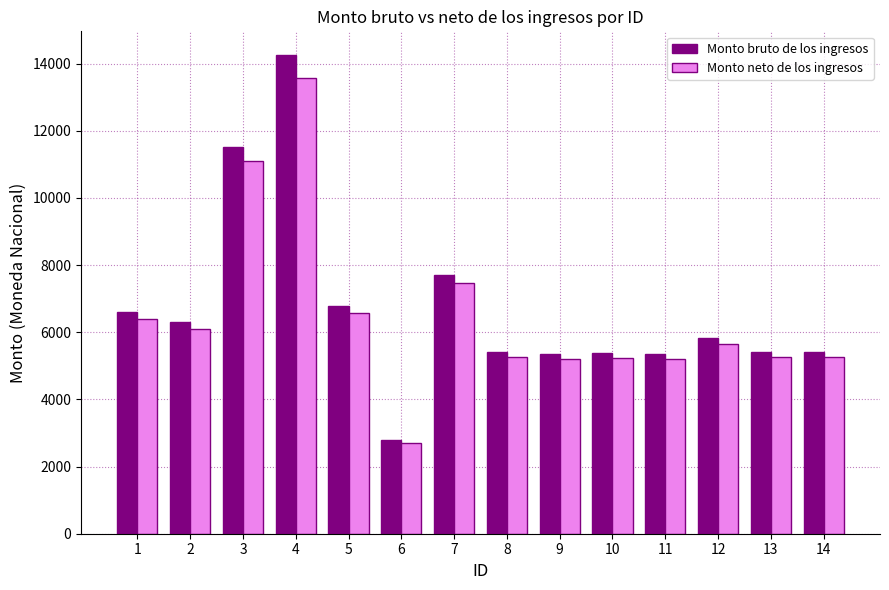

What are all the series names shown in the legend?

Monto bruto de los ingresos, Monto neto de los ingresos